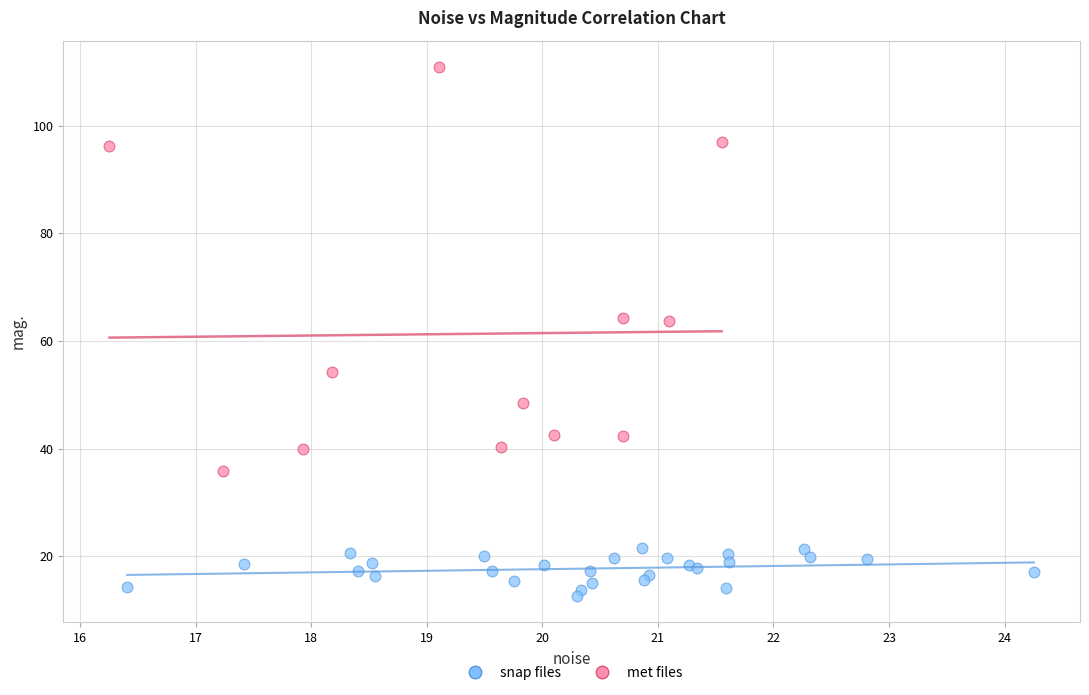

Which series contains the lowest Y value?

snap files